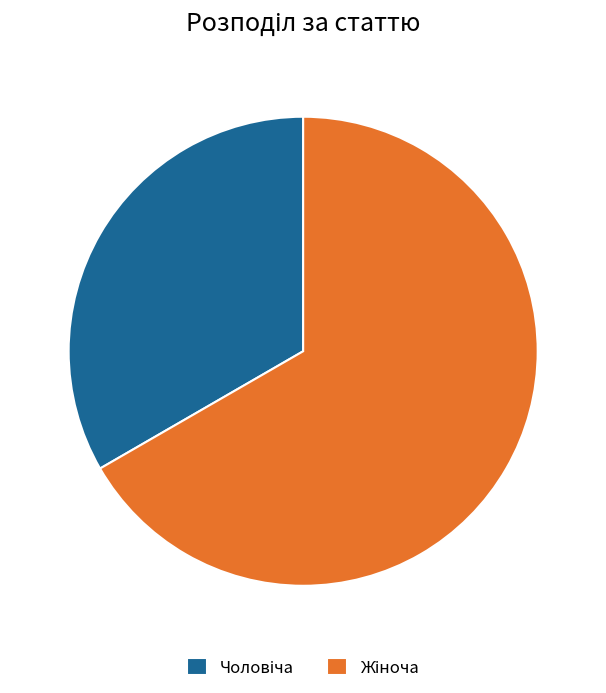

Does any single category account for the majority?

Yes